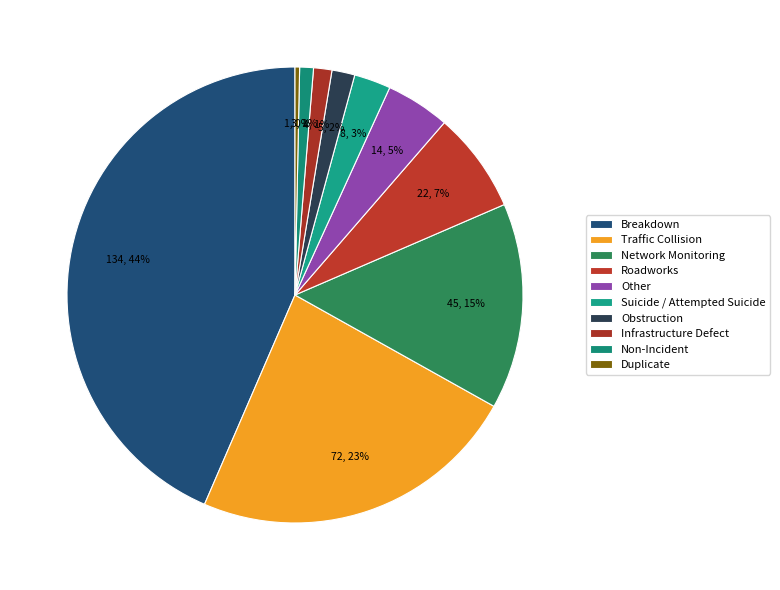

To the nearest percent, what percentage of the pie is Roadworks?

7%